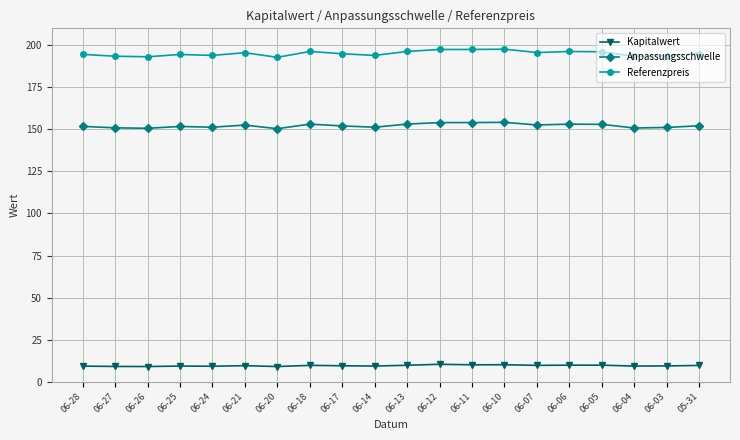

In Kapitalwert, how many points are lower than both neighbors (excluding endpoints)?

7